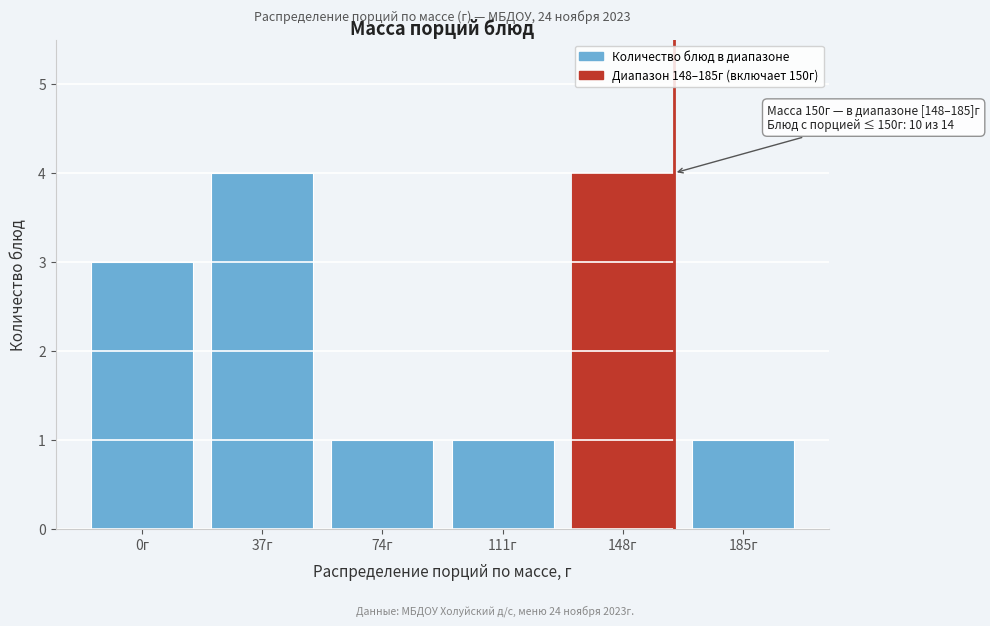

Reading left to right, transcribe all the data shown in this chart.

0г=3	37г=4	74г=1	111г=1	148г=4	185г=1